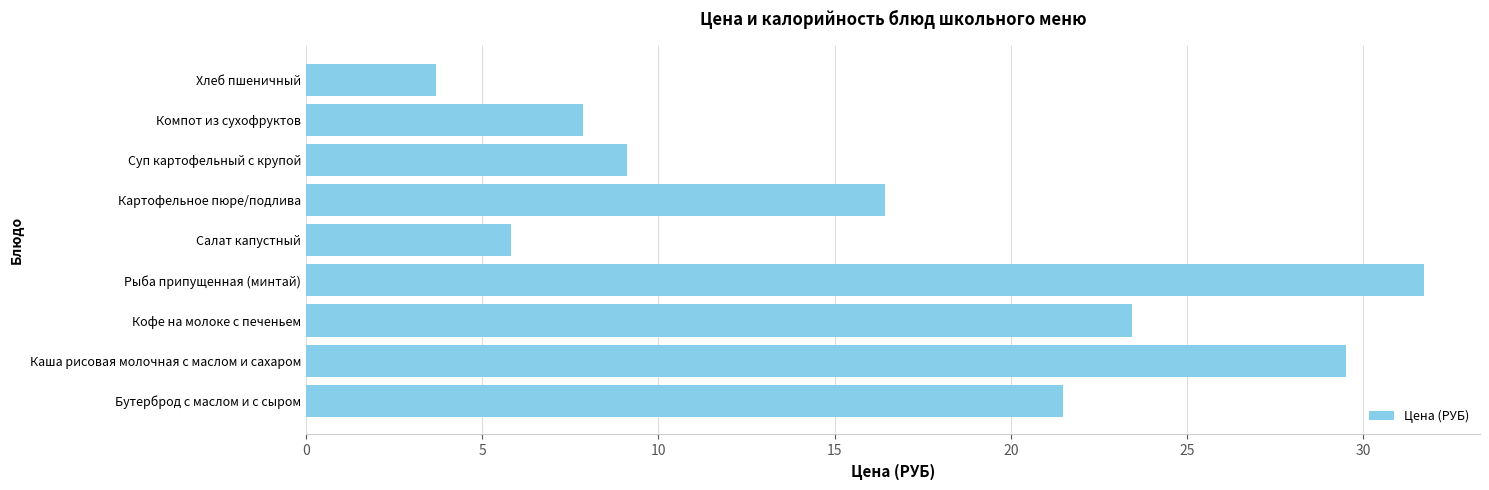

Is it true that the value at Бутерброд с маслом и с сыром is 37.6?

False